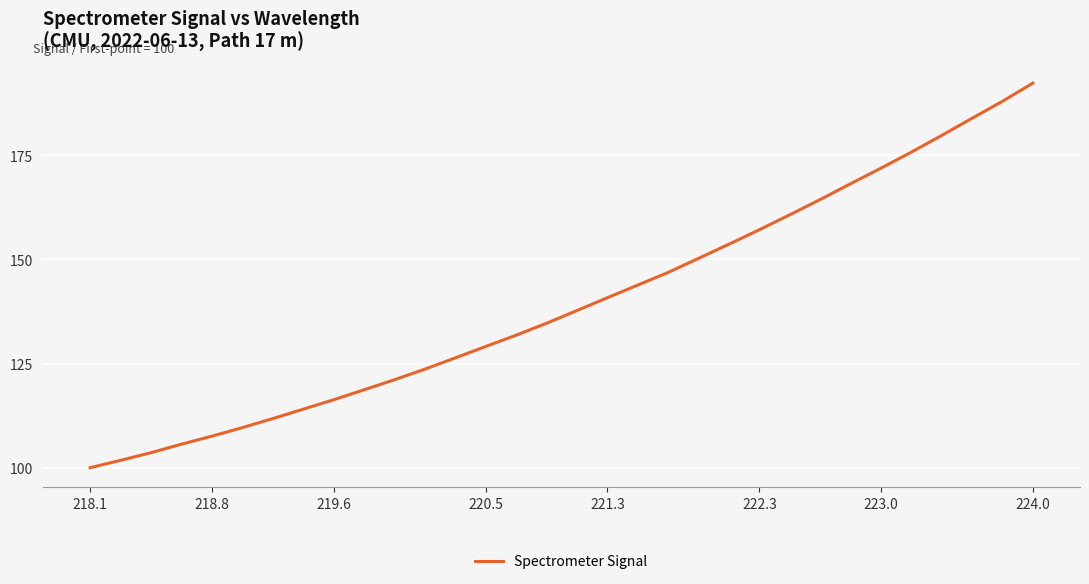

What is the difference between the maximum and minimum values?

92.3